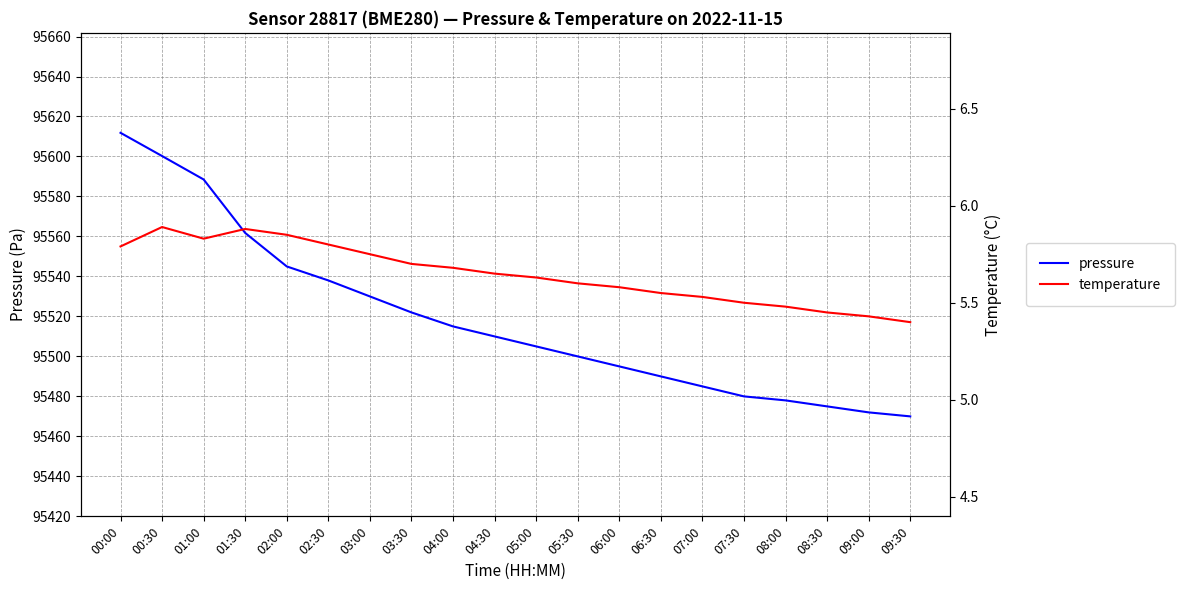

Reading left to right, extract all data points from this chart.

pressure: 00:00=95611.8	00:30=95600.2	01:00=95588.5	01:30=95561.8	02:00=95545.0	02:30=95538.0	03:00=95530.0	03:30=95522.0	04:00=95515.0	04:30=95510.0	05:00=95505.0	05:30=95500.0	06:00=95495.0	06:30=95490.0	07:00=95485.0	07:30=95480.0	08:00=95478.0	08:30=95475.0	09:00=95472.0	09:30=95470.0
temperature: 00:00=5.8	00:30=5.9	01:00=5.8	01:30=5.9	02:00=5.8	02:30=5.8	03:00=5.8	03:30=5.7	04:00=5.7	04:30=5.7	05:00=5.6	05:30=5.6	06:00=5.6	06:30=5.5	07:00=5.5	07:30=5.5	08:00=5.5	08:30=5.5	09:00=5.4	09:30=5.4